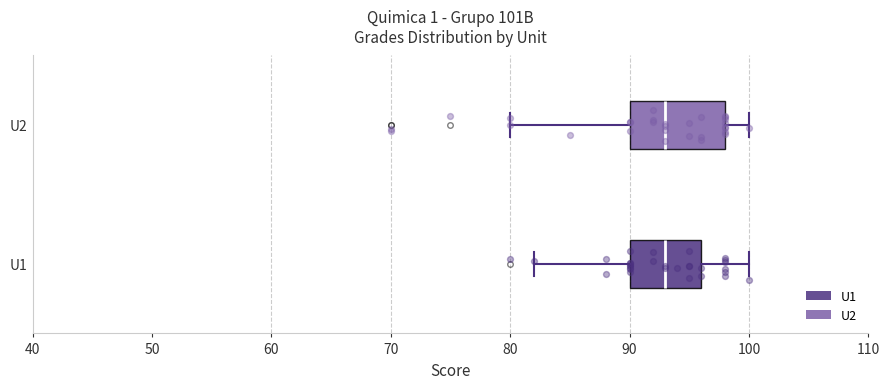

Reading bottom to top, transcribe this box plot: for each box, give where its median line is, the range the box spans, and where its two whiskers end, as read against the x-axis. The values are not printed on the chart, so give them approximately, as read against the axis.

U1: median 93, box 90 to 96, whiskers 82 to 100
U2: median 93, box 90 to 98, whiskers 80 to 100